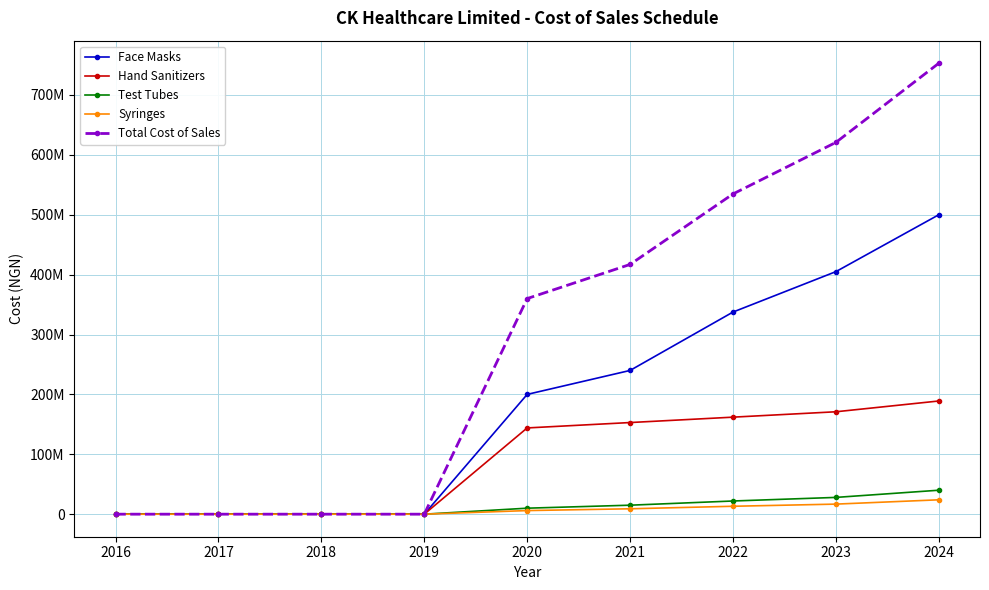

What are all the series names shown in the legend?

Face Masks, Hand Sanitizers, Test Tubes, Syringes, Total Cost of Sales